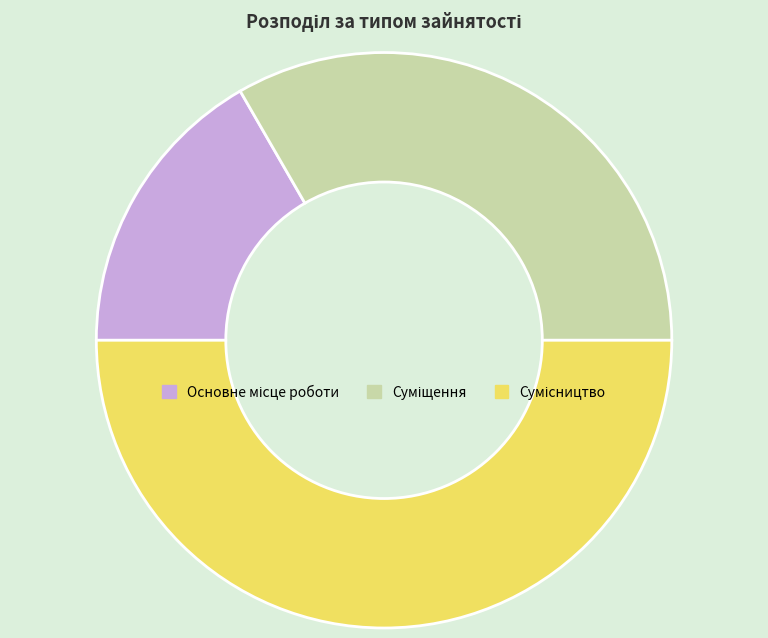

True or false: Сумісництво accounts for 44% of the total.

False